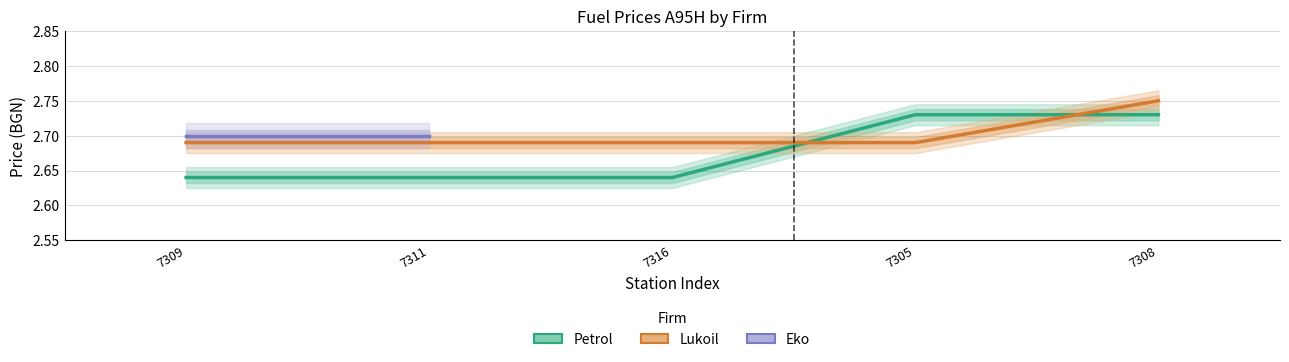

The Lukoil series shows 0.8 at 7308. True or false?

False